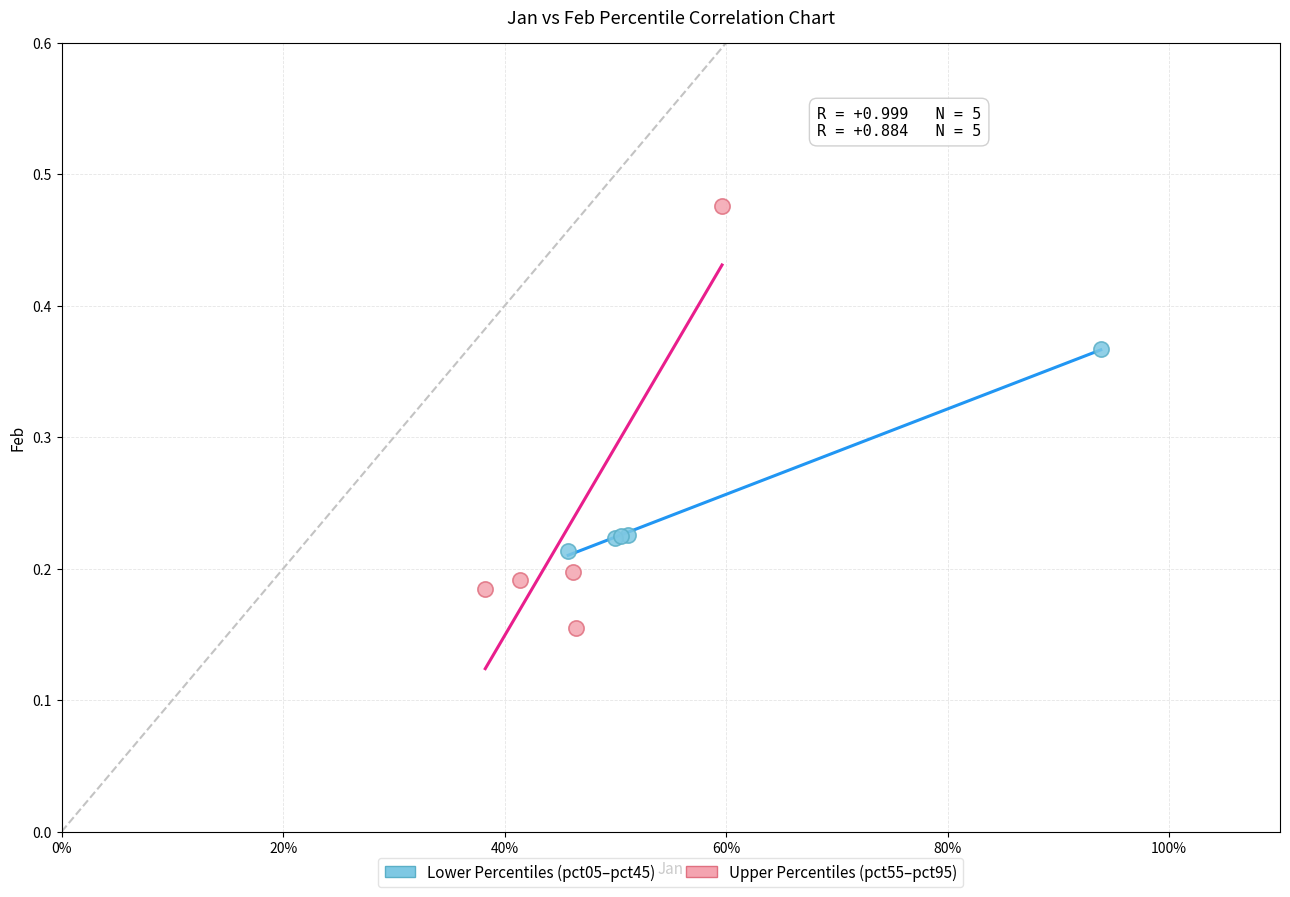

Which series has the largest Y range (max minus min)?

Upper Percentiles (pct55–pct95)